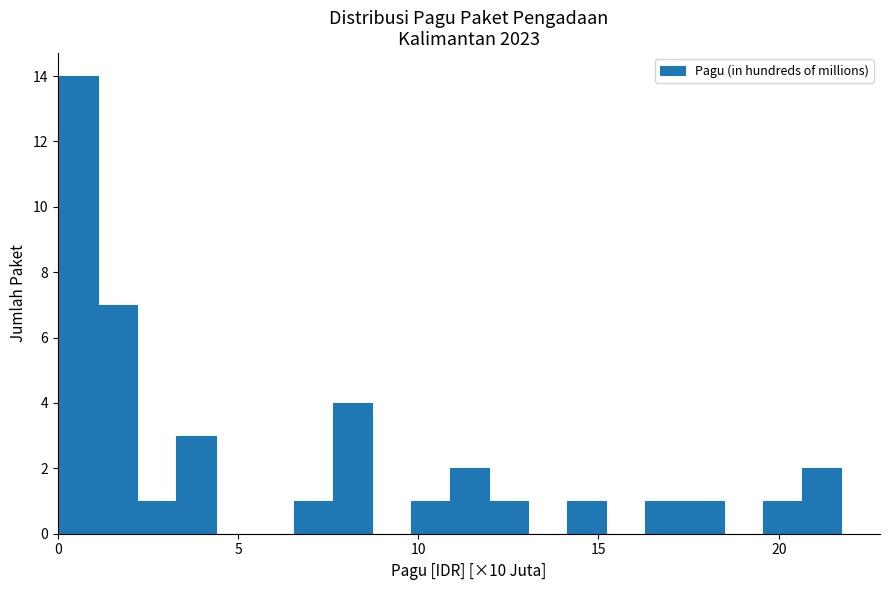

Around what value on the x-axis is the tallest bar? Give the approximate position of its centre, as read against the axis.

0.5